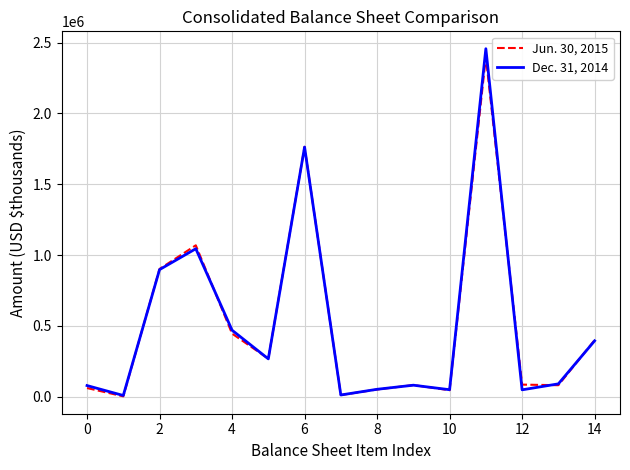

List the series in order of their overall mean, lowest first.

Jun. 30, 2015, Dec. 31, 2014